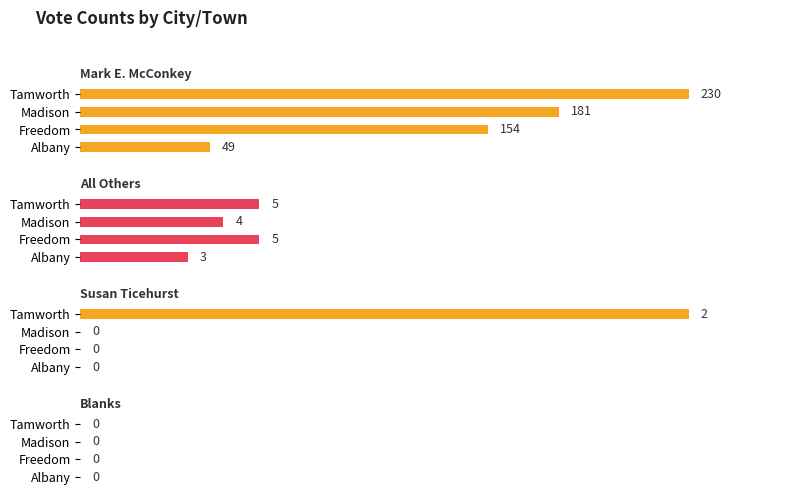

What are all the series names shown in the legend?

Mark E. McConkey, All Others, Susan Ticehurst, Blanks